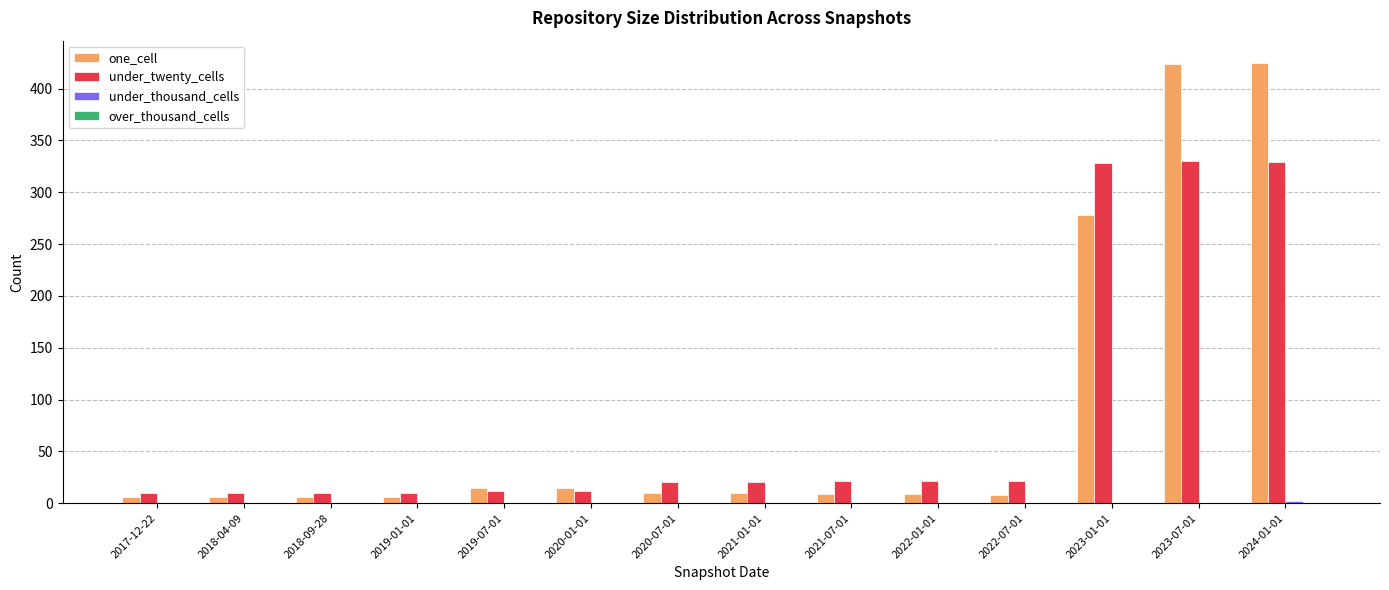

At which label is one_cell closest to 215?

2023-01-01